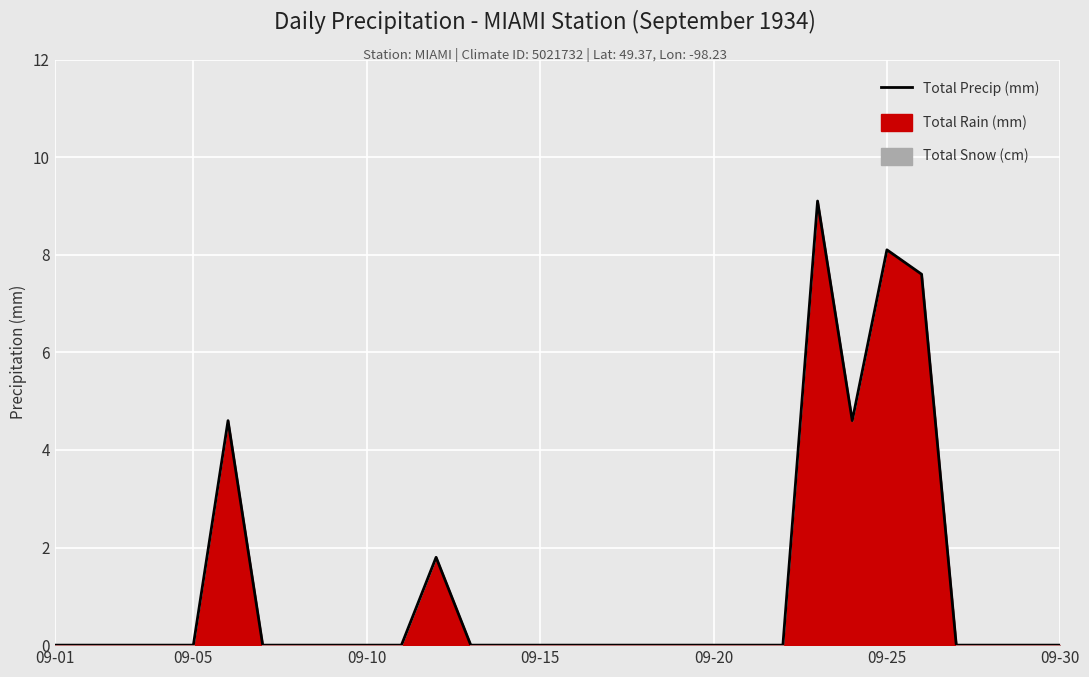

How many points are lower than both their immediate neighbors (excluding endpoints)?

1